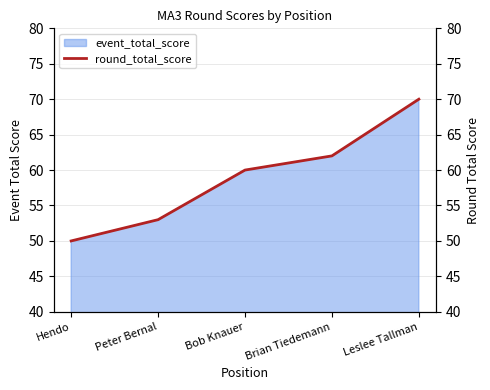

True or false: the data shows 50 at Hendo.

True